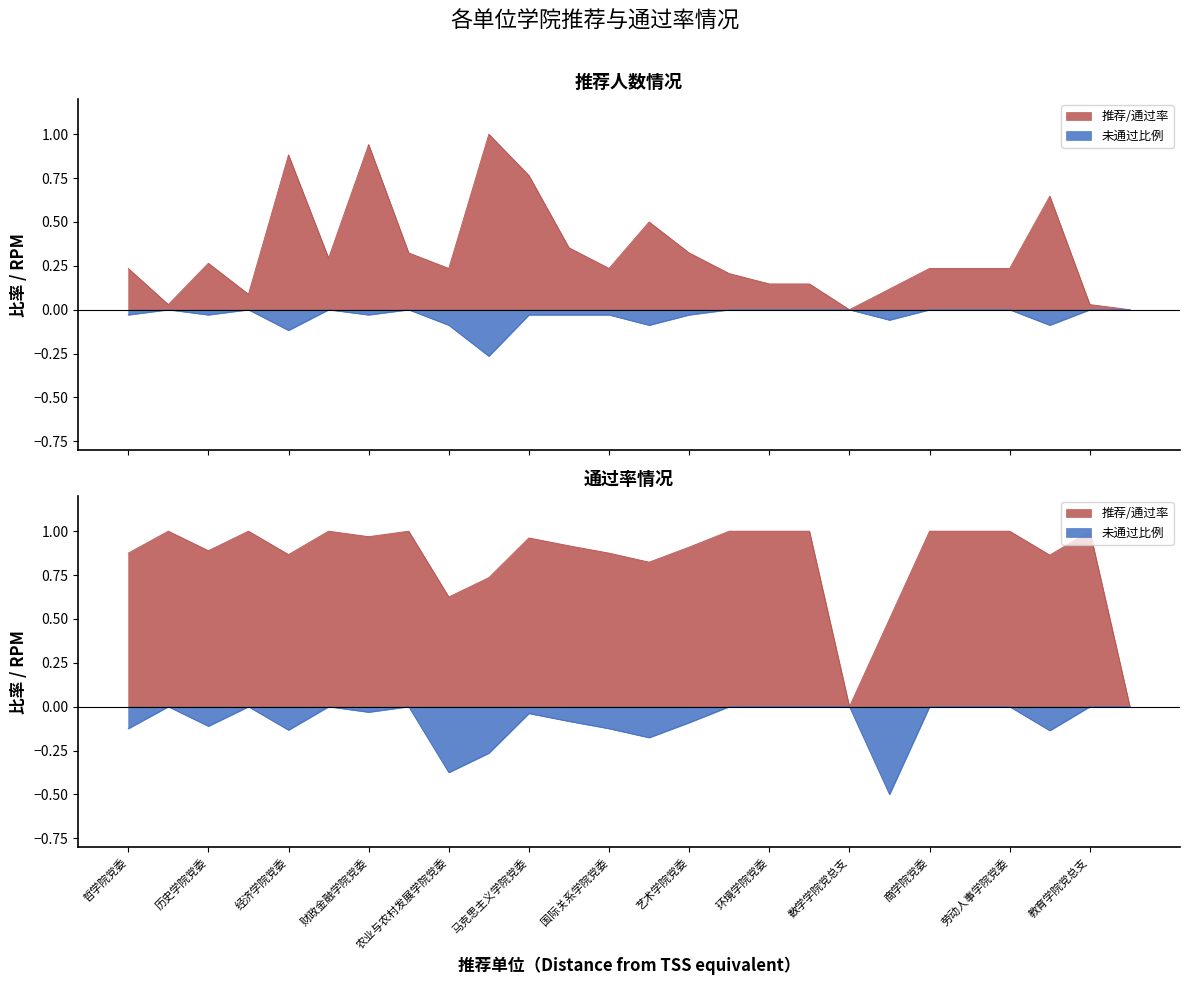

What is the spread (max minus min) of values at 国际关系学院党委?

0.6